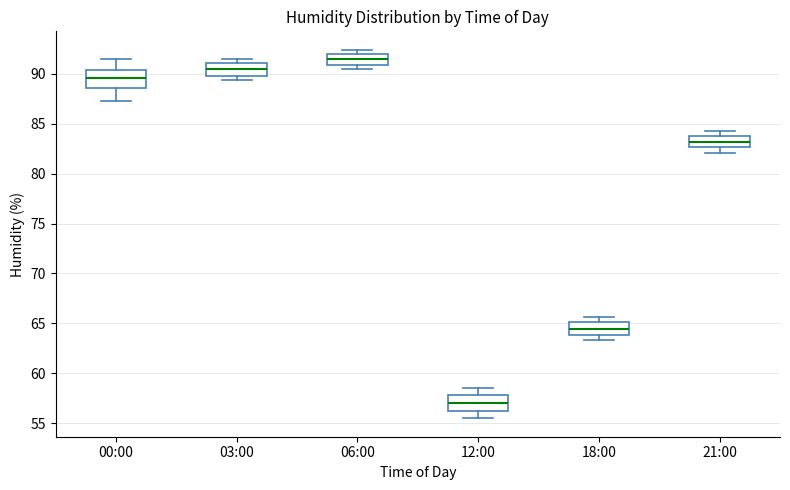

Where does the median line of the box for 18:00 sit on the y-axis? The values are not printed on the chart, so give them approximately, as read against the axis.

64.5